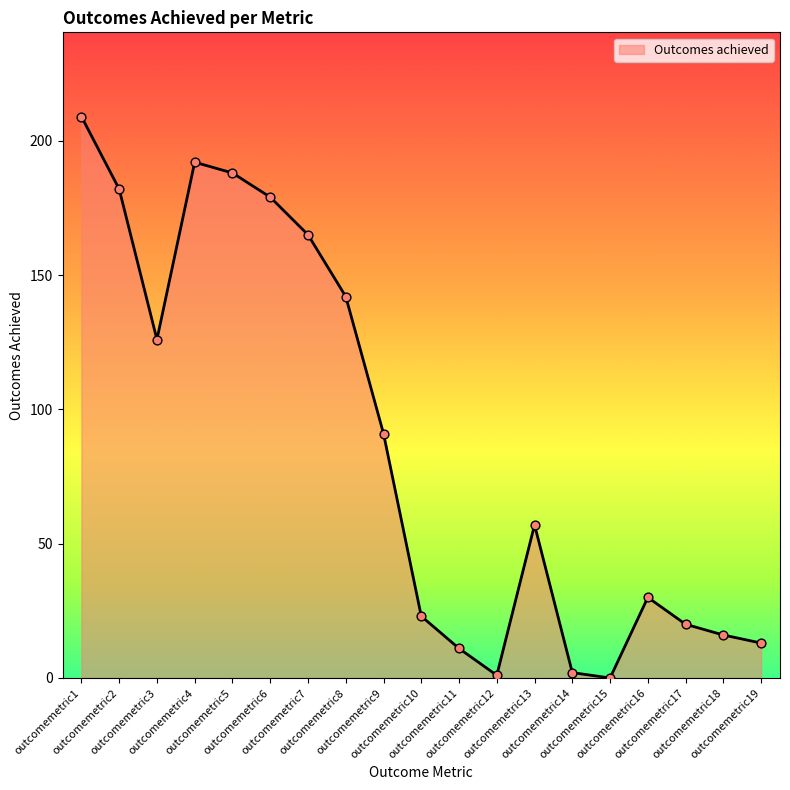

Which has a higher value, outcomemetric4 or outcomemetric18?

outcomemetric4